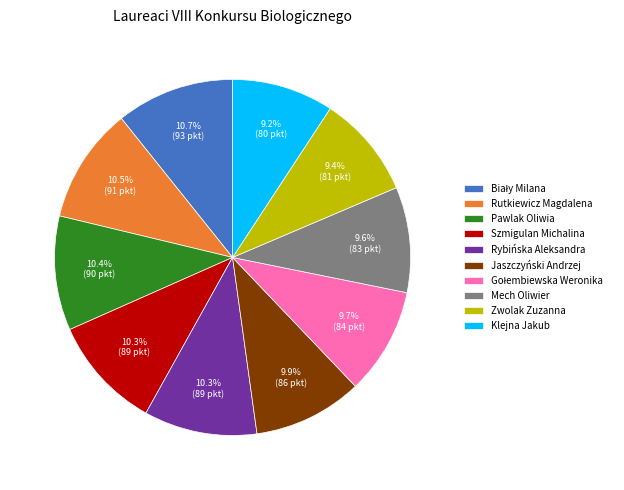

Approximately how many times larger is the value at Rybińska Aleksandra compared to Zwolak Zuzanna?

1.1